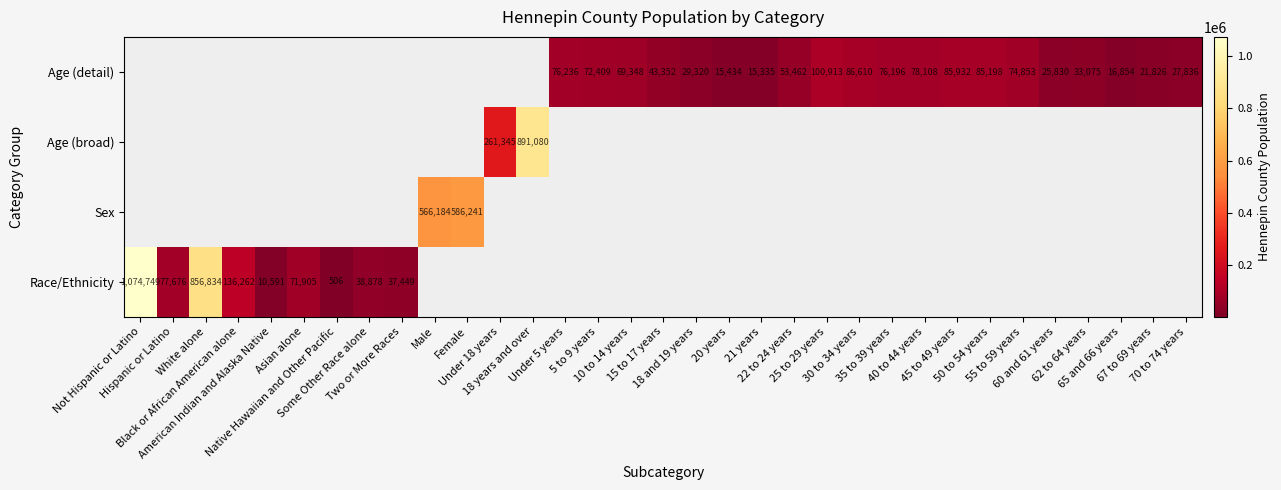

At which category does the chart reach its peak across all series?

Not Hispanic or Latino